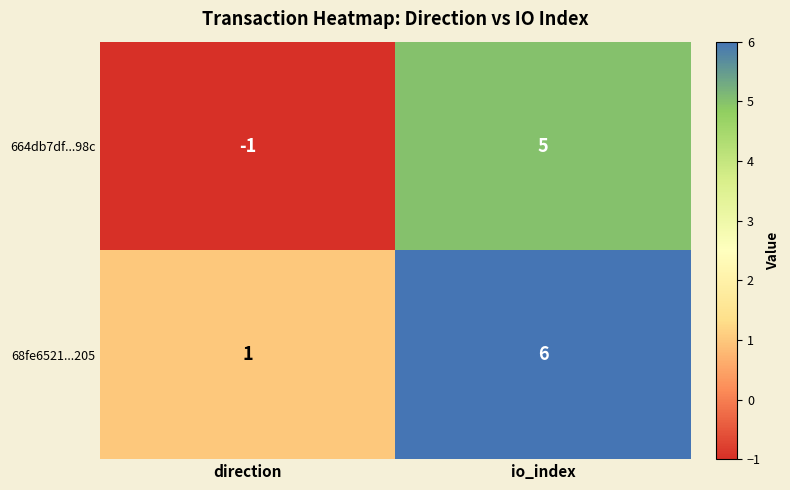

Is it true that 68fe6521...205 equals 9 at io_index?

False